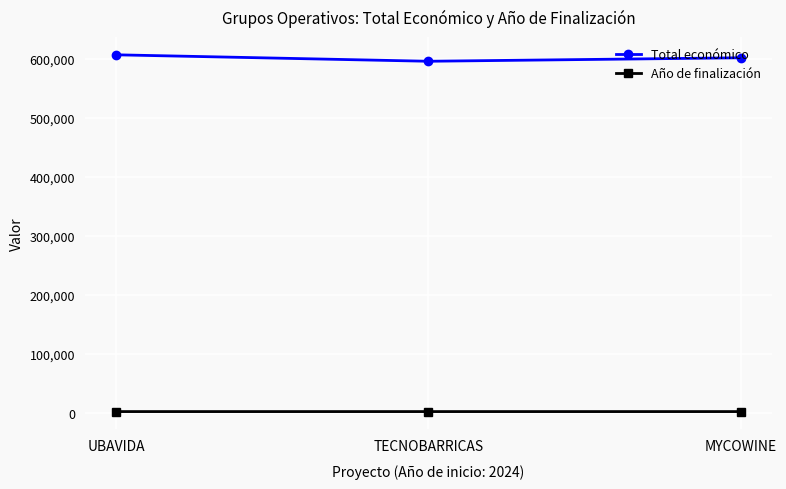

What is the sum of the Año de finalización values at UBAVIDA and TECNOBARRICAS?

4053.0